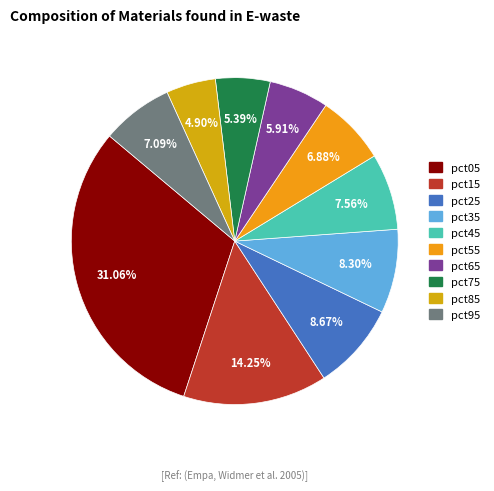

Count the number of slices in the pie.

10